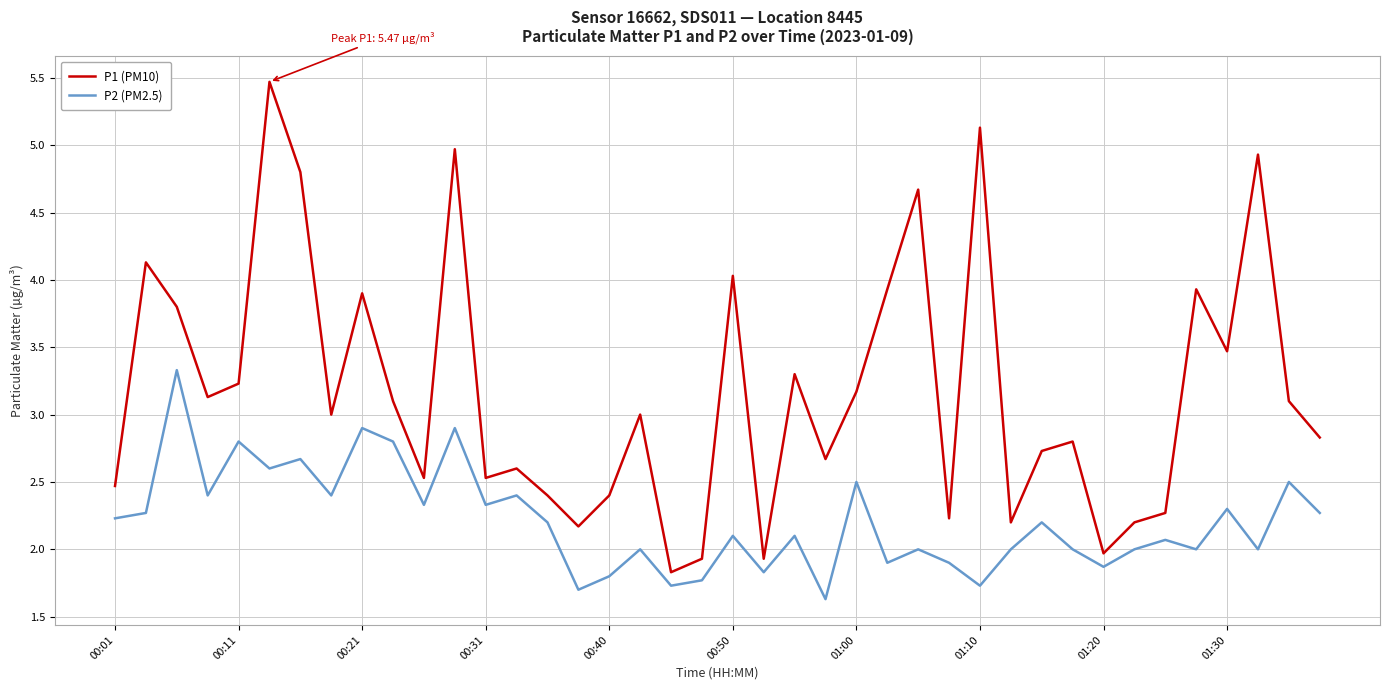

What is the lowest value of the P2 (PM2.5) series?

1.6